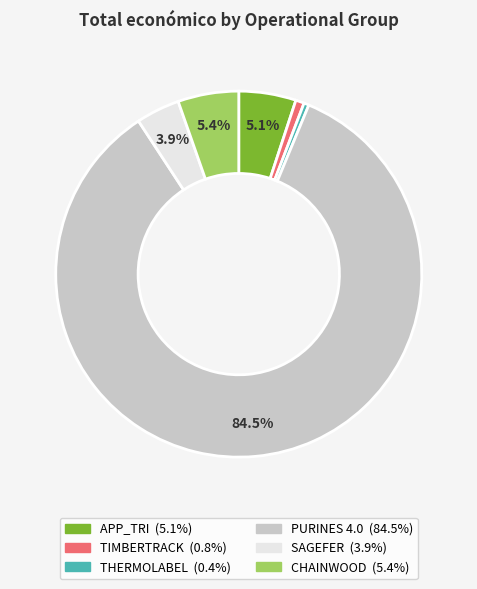

What percentage is NOT represented by APP_TRI?

94.9%